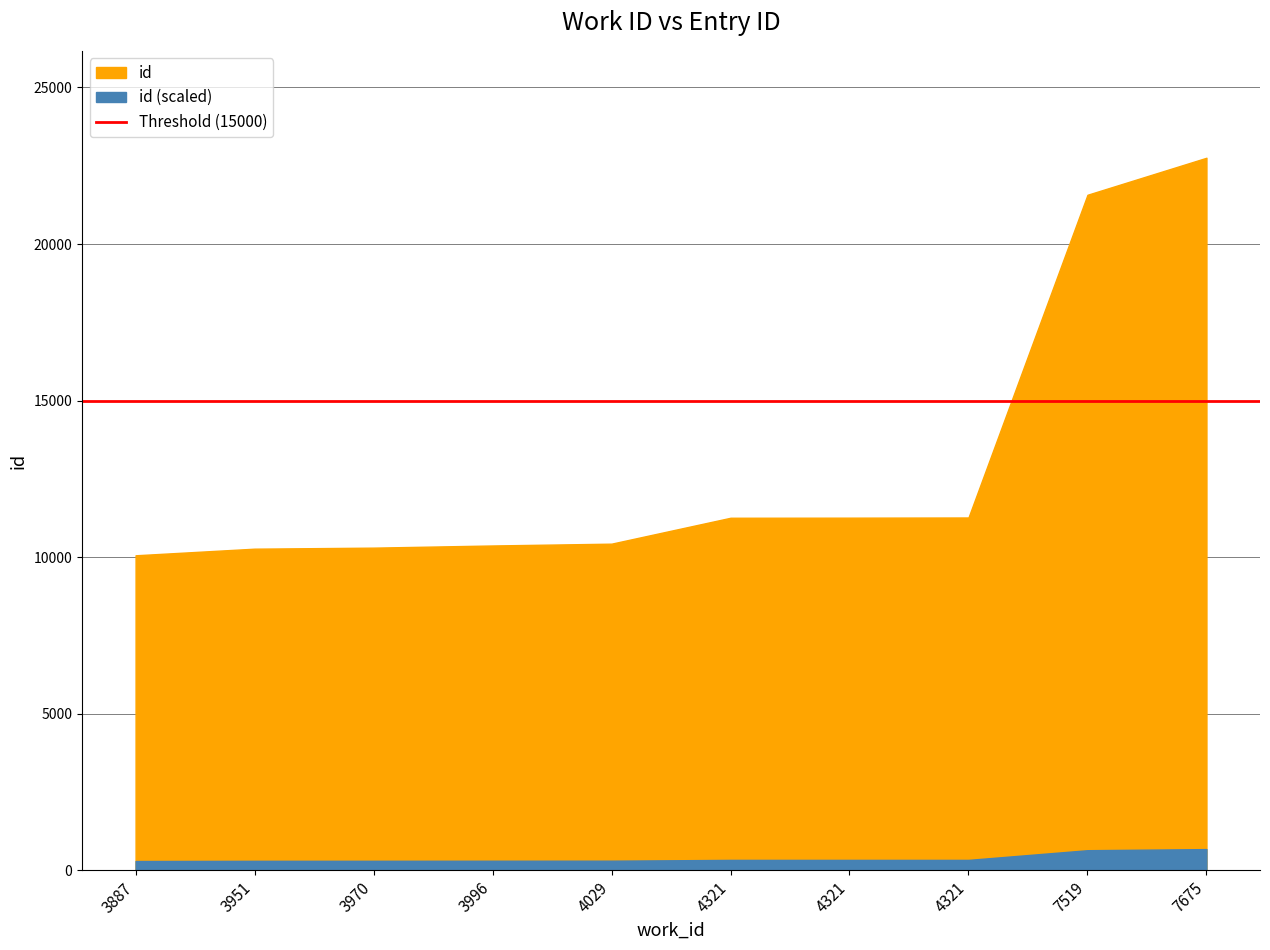

At which category does the chart reach its minimum across all series?

3887